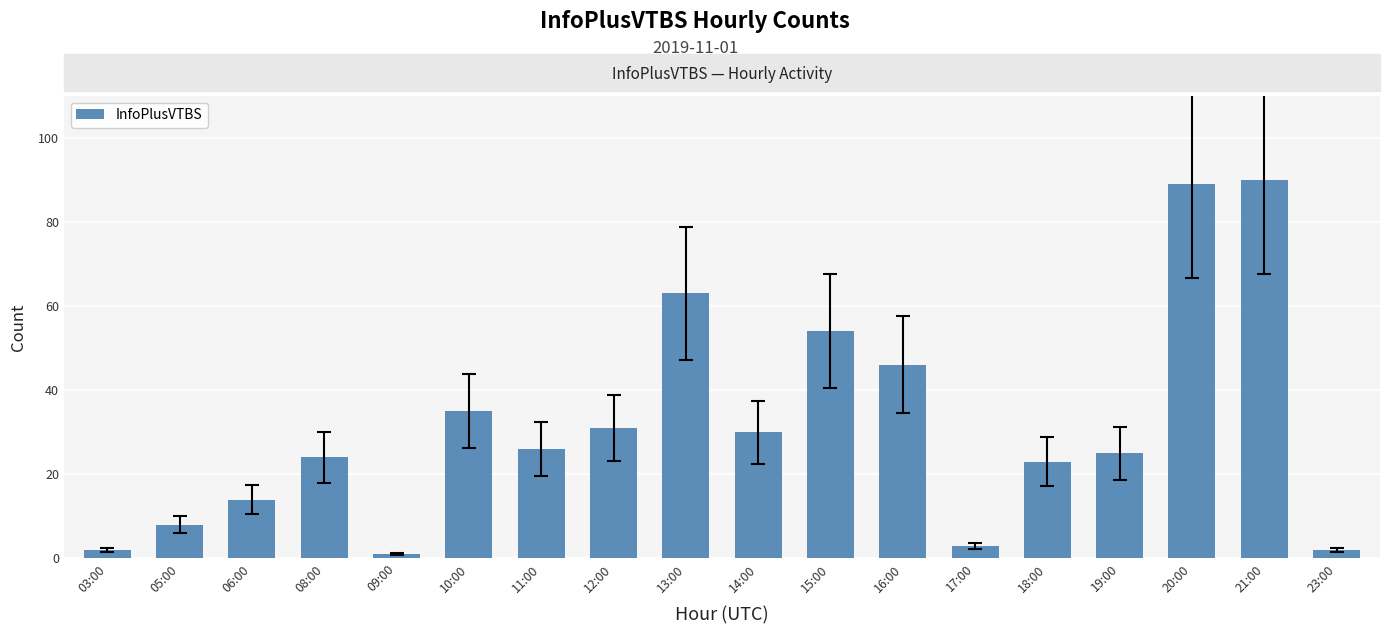

What is the smallest value displayed?

1